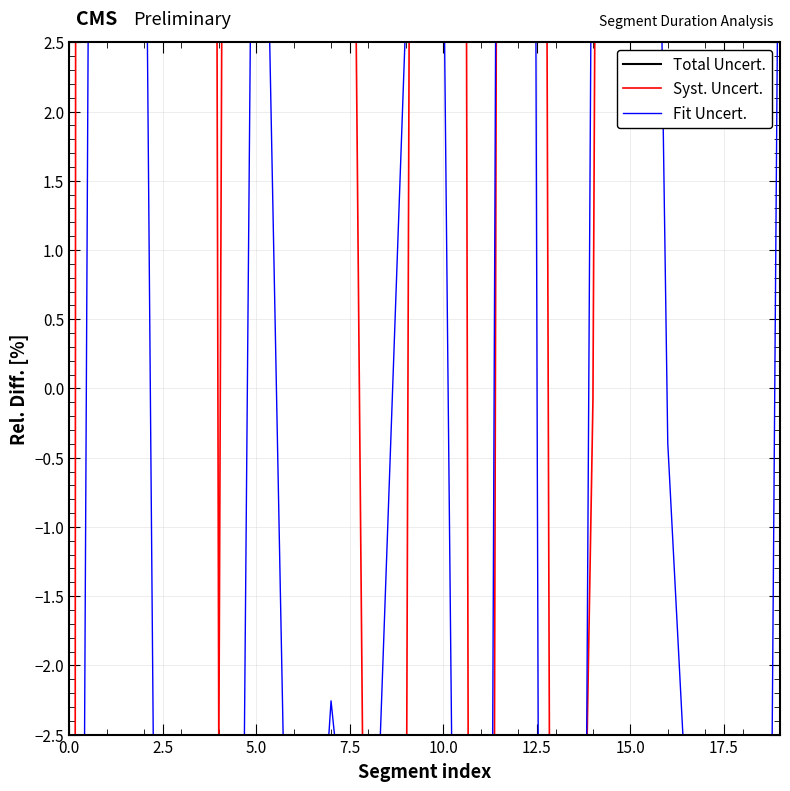

True or false: Fit Uncert. and Total Uncert. cross at least once.

True